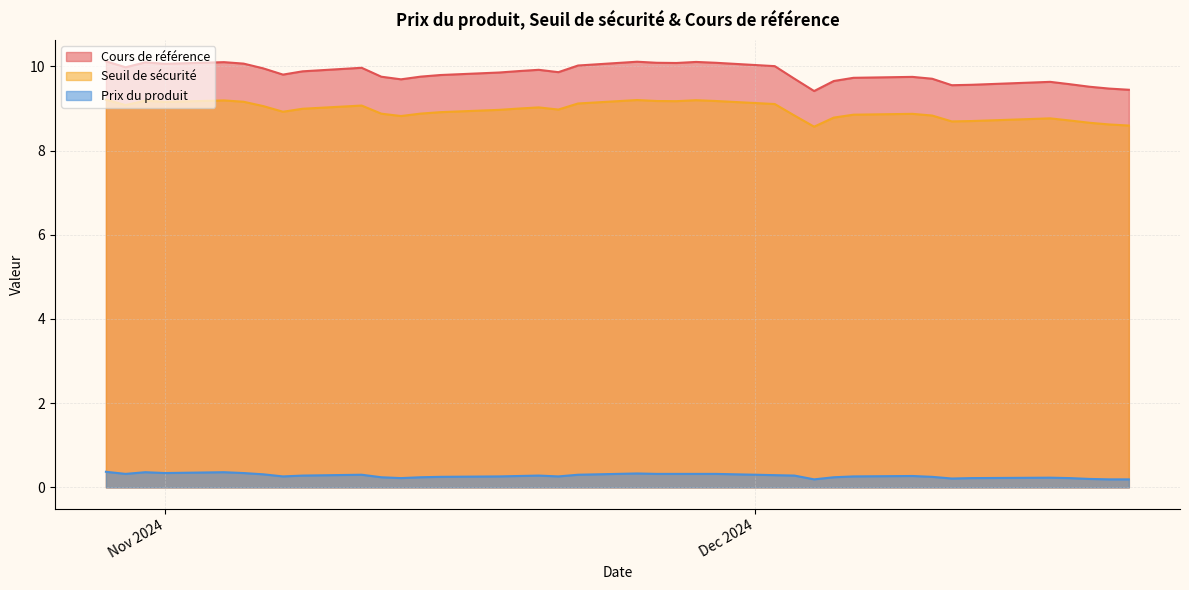

What is the maximum value shown in the chart?

10.1